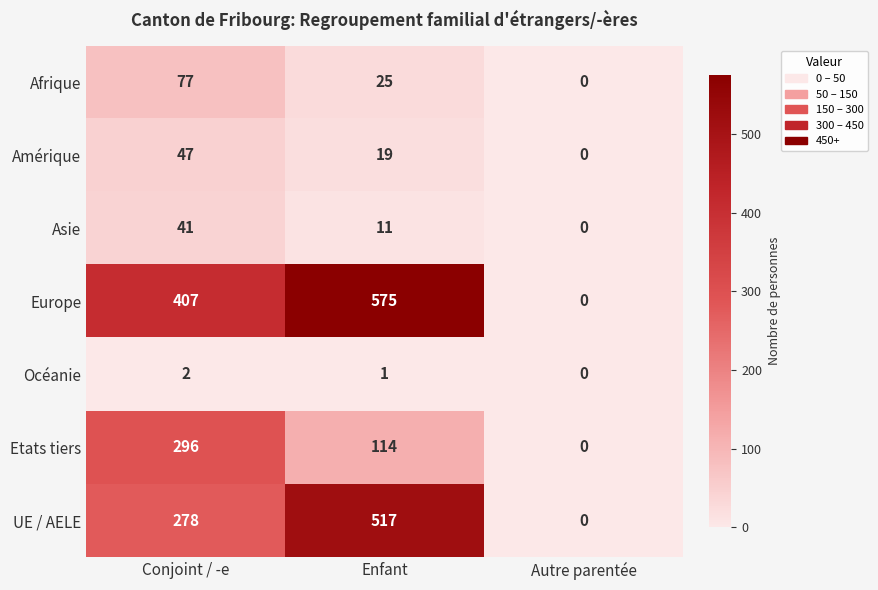

What is the maximum value shown in the chart?

575